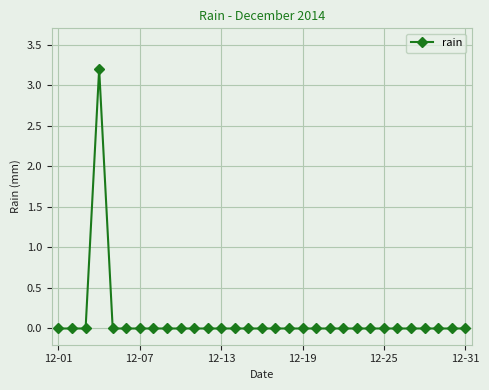

What is the sum of all values?

3.2